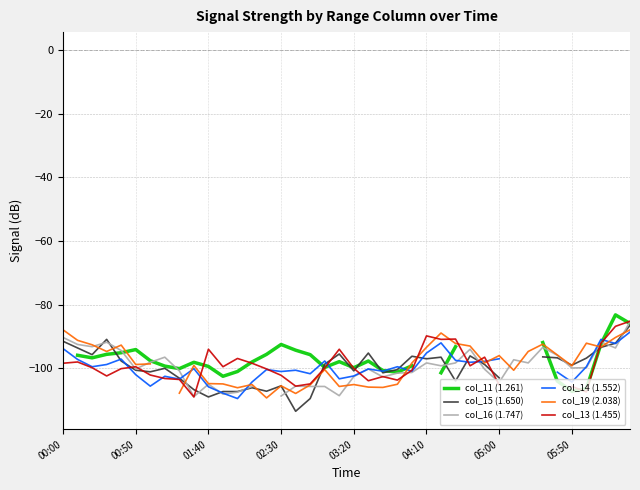

What is the difference between the col_19 (2.038) values at 05:50 and 05:00?

3.2